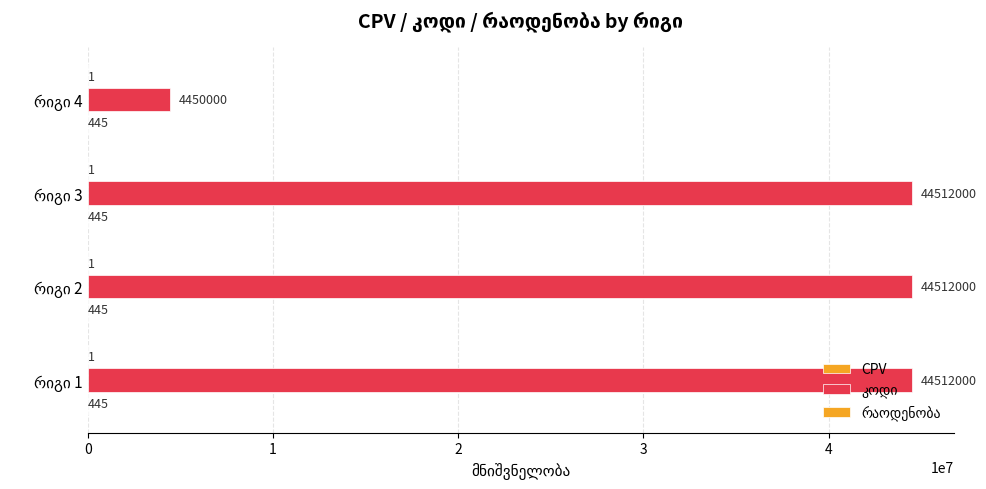

Read the კოდი value at რიგი 3.

44512000.0